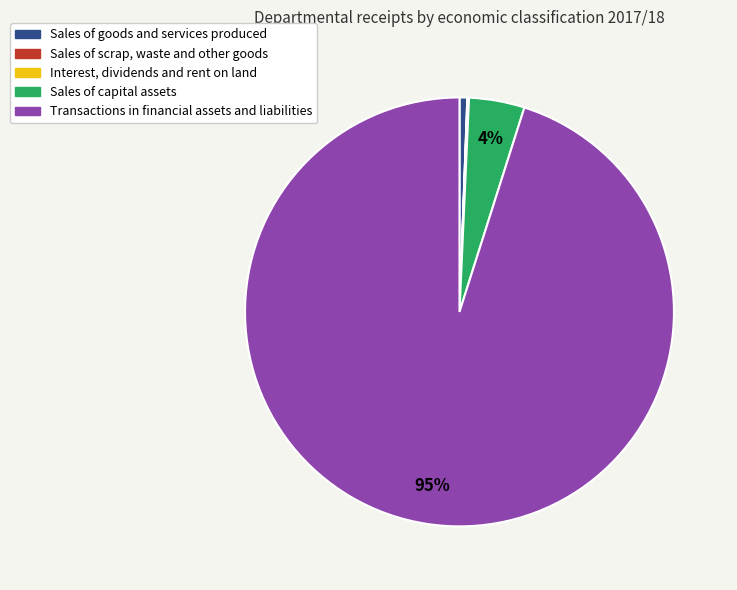

What percentage is the Sales of goods and services produced slice, to the nearest percent?

1%